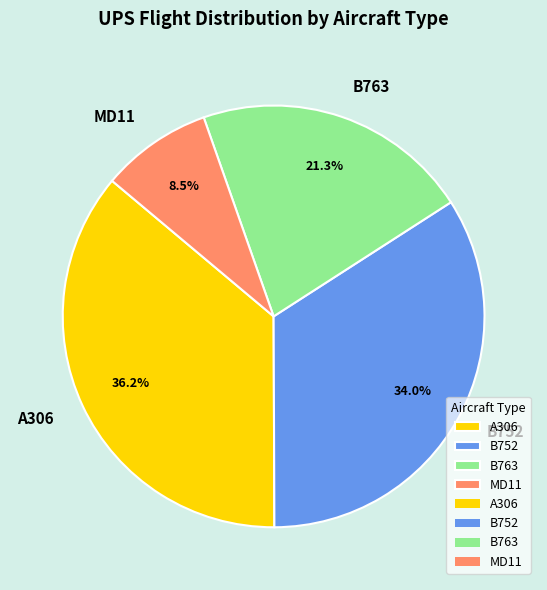

The A306 slice represents 24% of the pie. True or false?

False